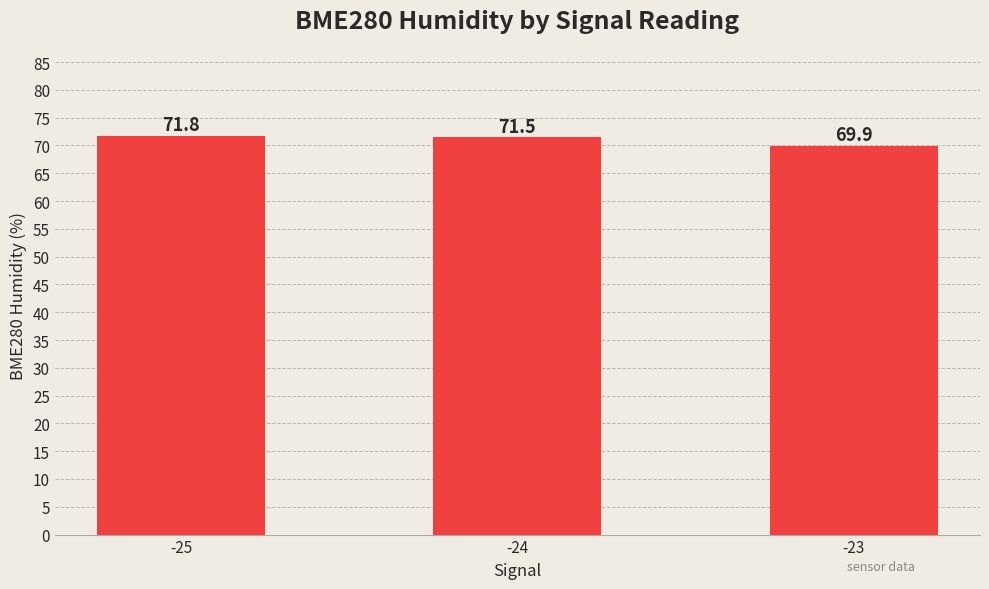

True or false: the data shows 22.3 at -25.

False